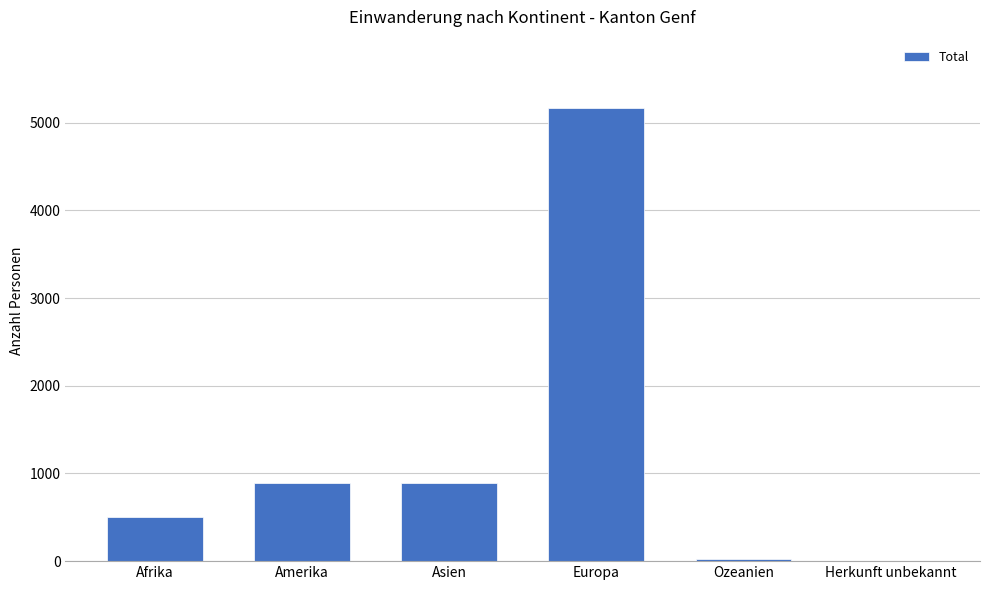

True or false: the data shows 836 at Afrika.

False